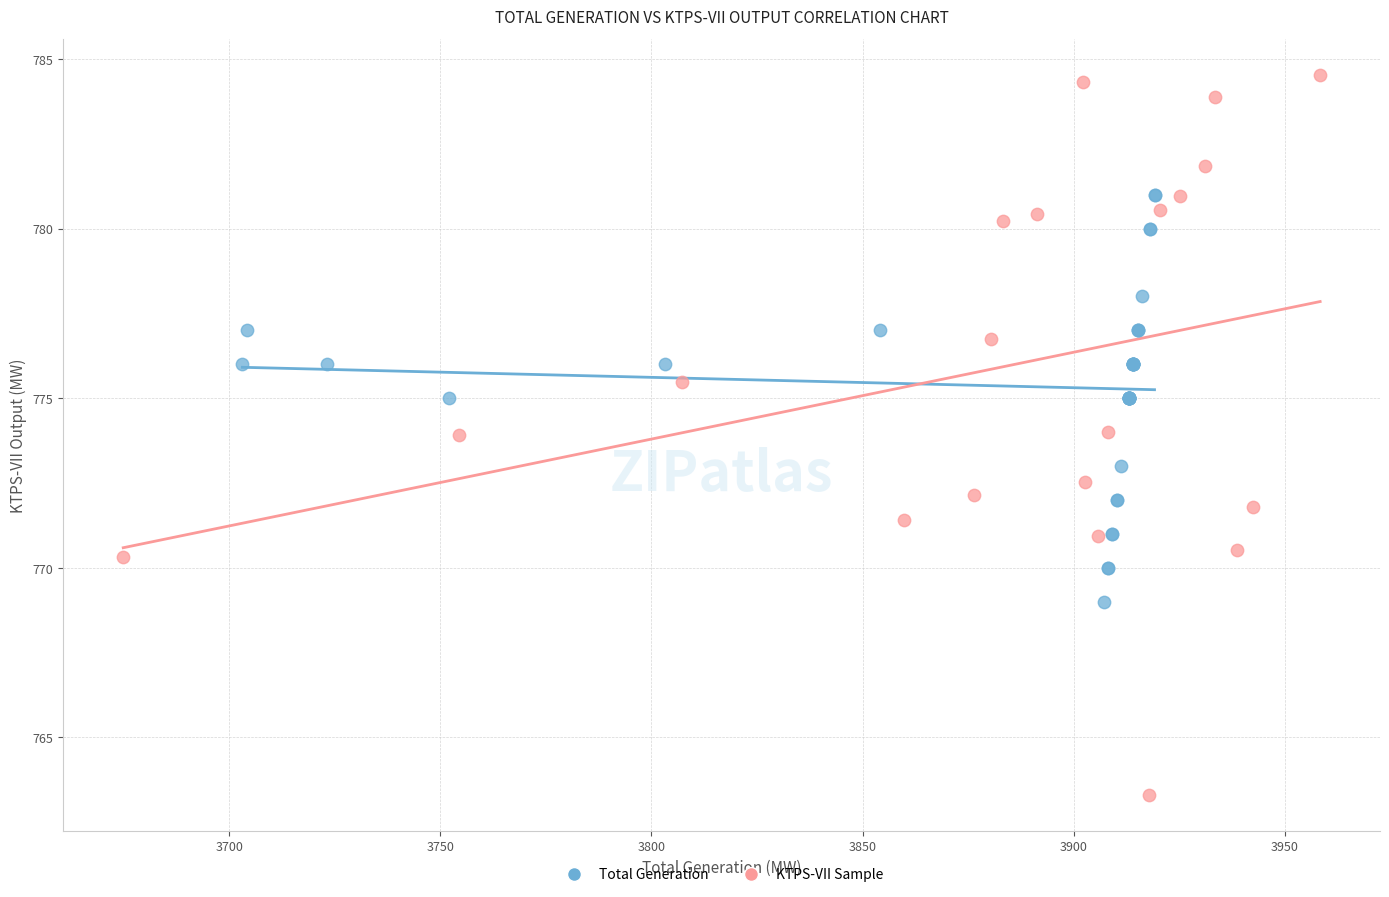

Which series has the widest spread of Y values?

KTPS-VII Sample